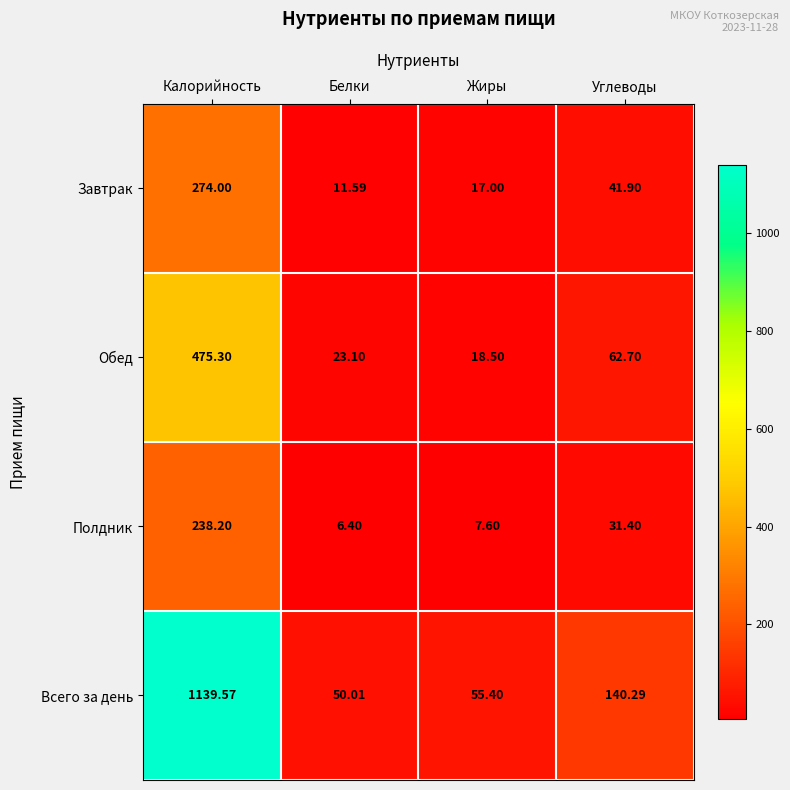

Where is Завтрак nearest to the value 142?

Углеводы